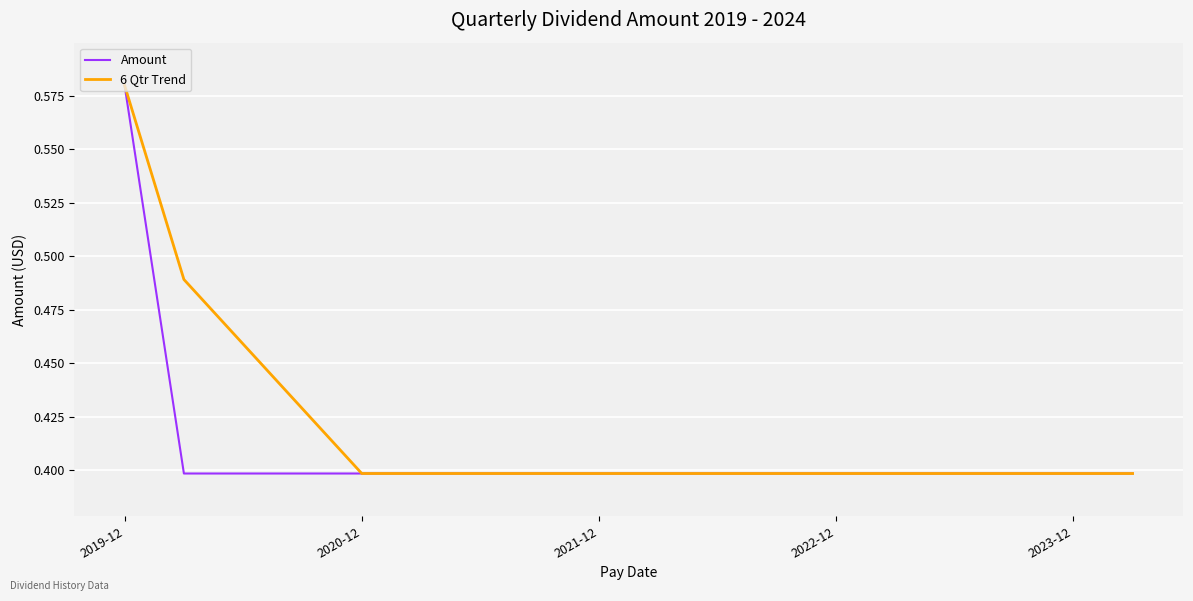

True or false: 6 Qtr Trend and Amount cross at least once.

True